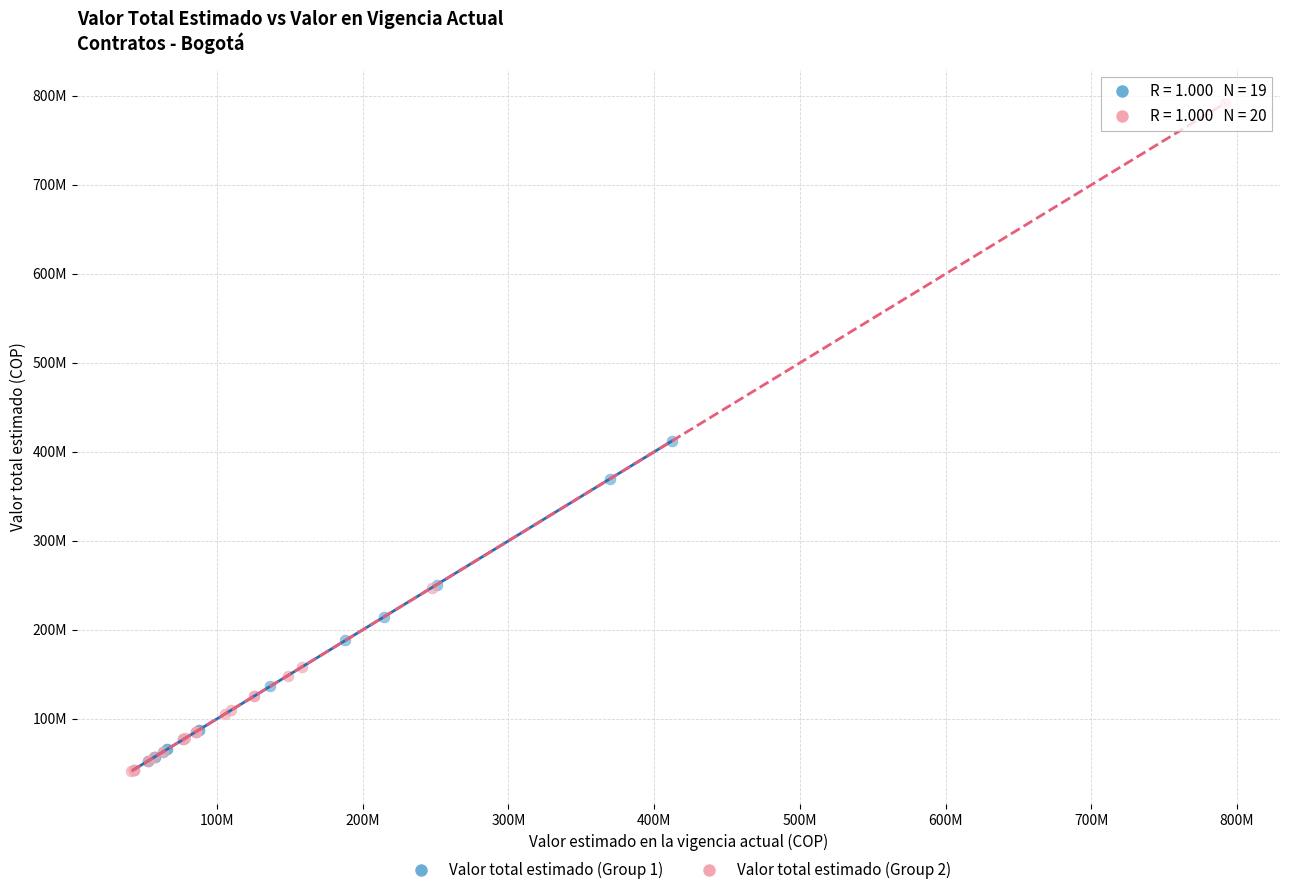

What are all the series names shown in the legend?

Valor total estimado (Group 1), Valor total estimado (Group 2)